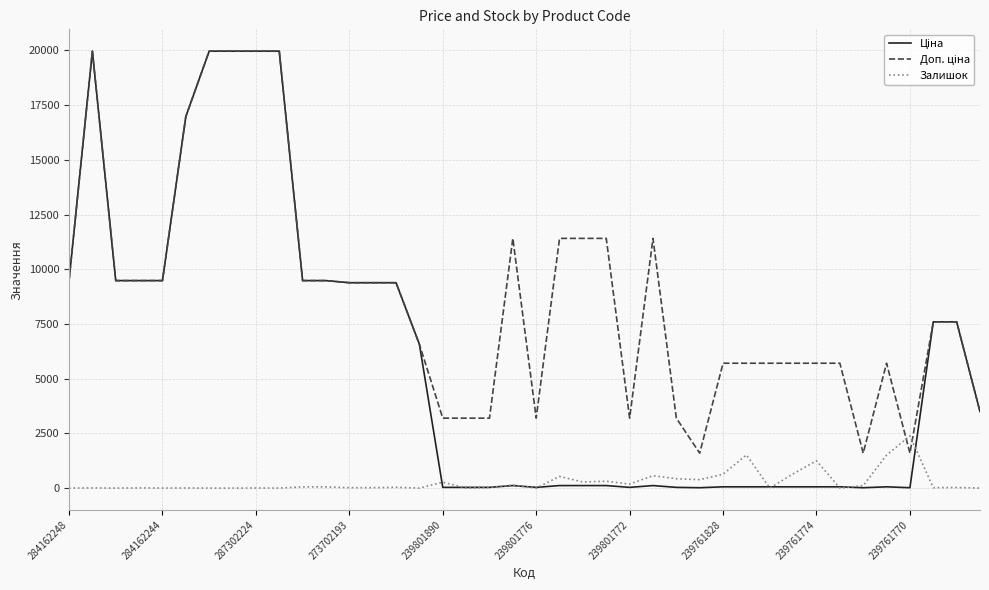

What is the sum of all Залишок values?

11409.0